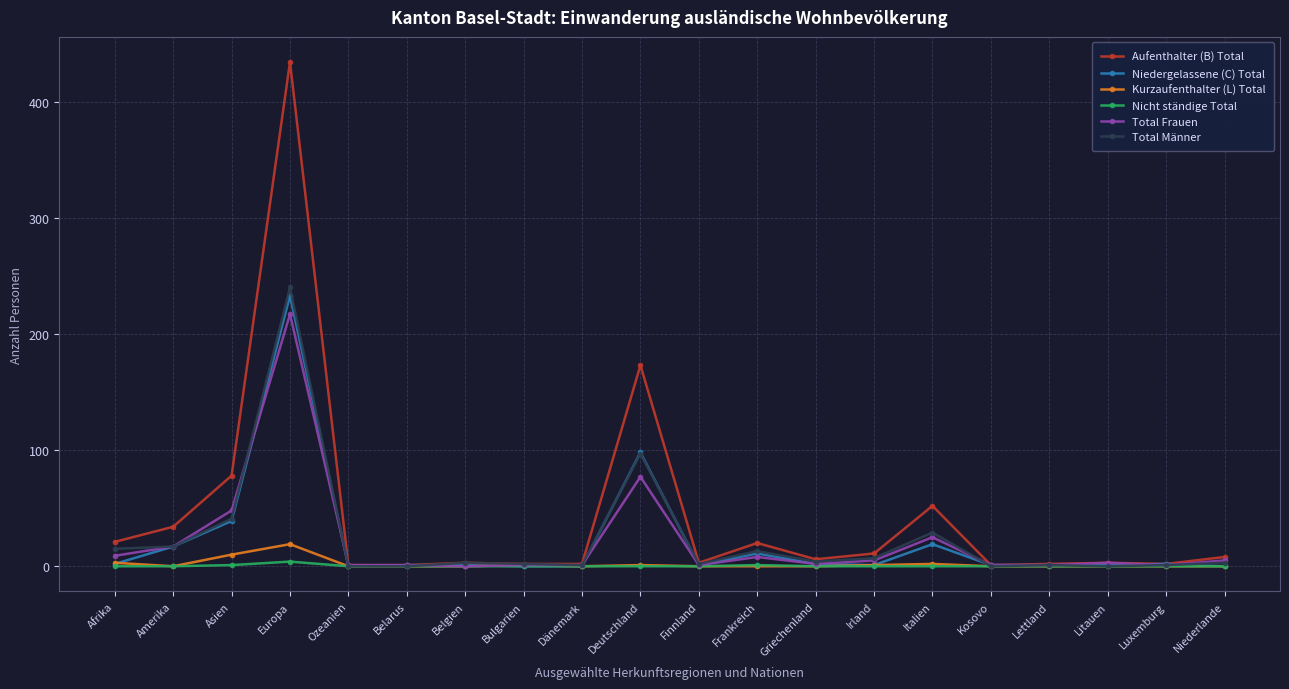

Which series has the widest spread of values?

Aufenthalter (B) Total